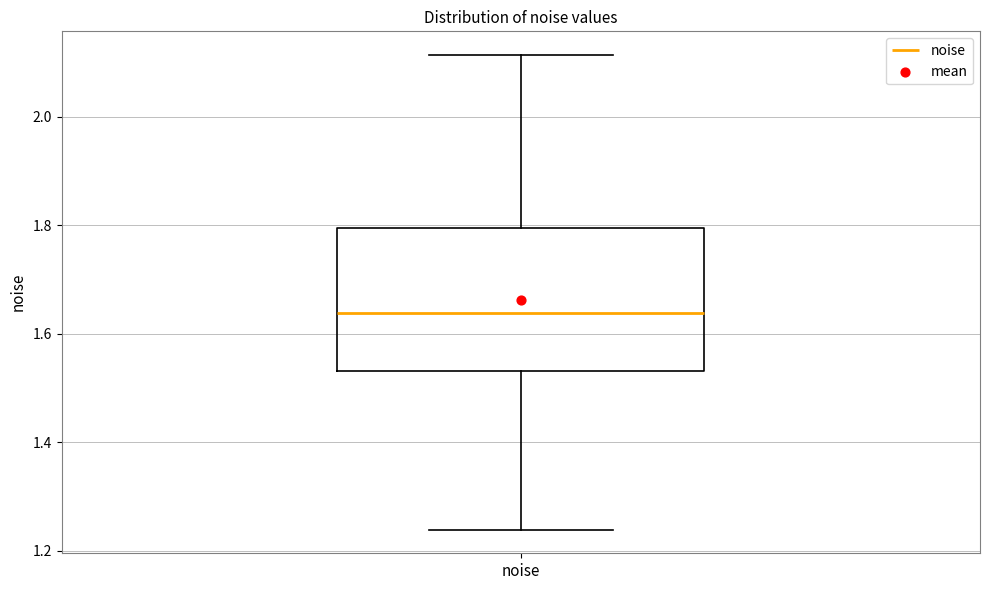

Where does the lower whisker of the box for noise end on the y-axis? The values are not printed on the chart, so give them approximately, as read against the axis.

1.24